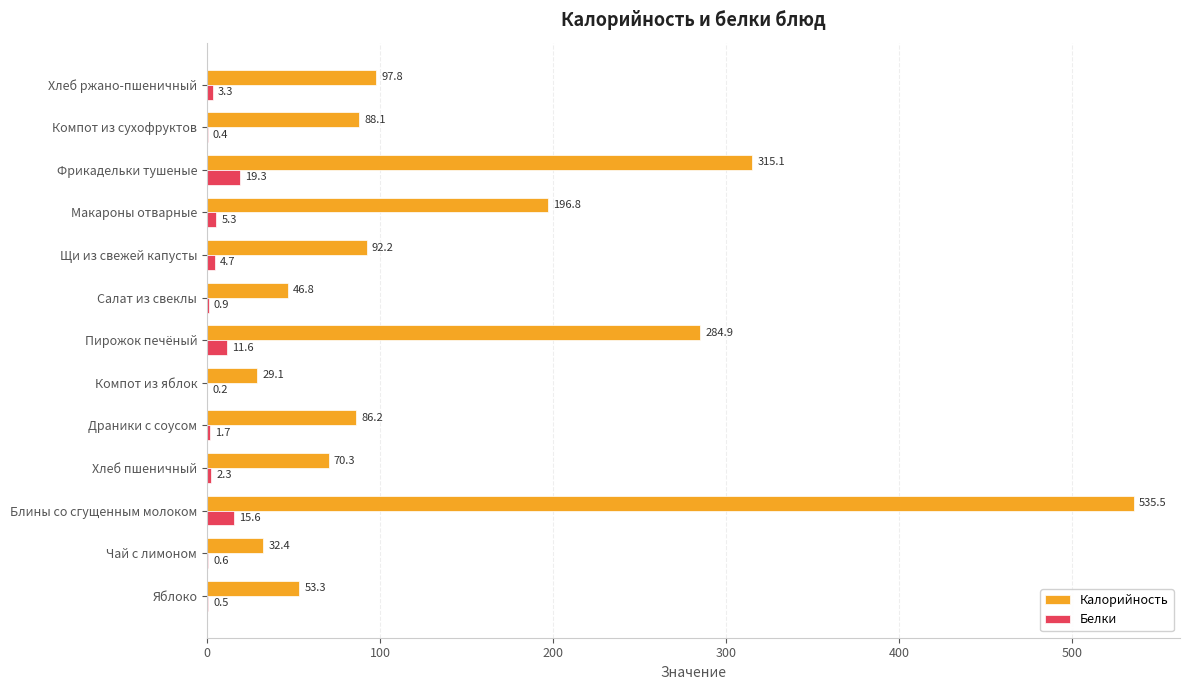

At which category is the sum across all series the highest?

Блины со сгущенным молоком